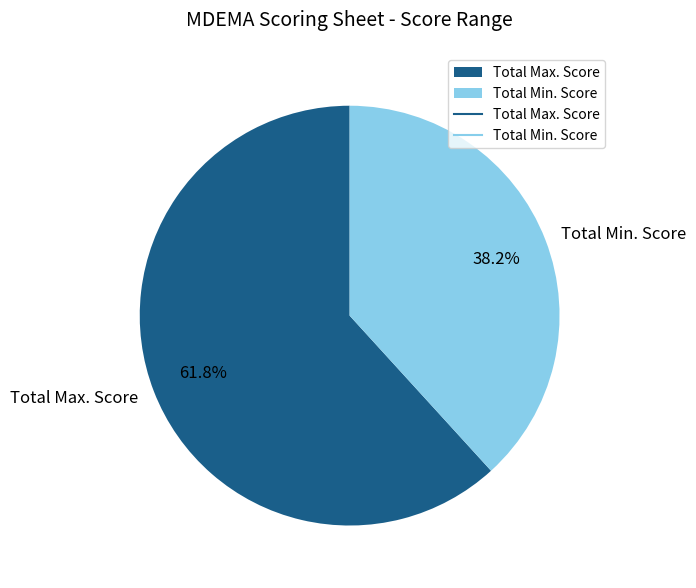

Does Total Max. Score represent more than half of the total?

Yes